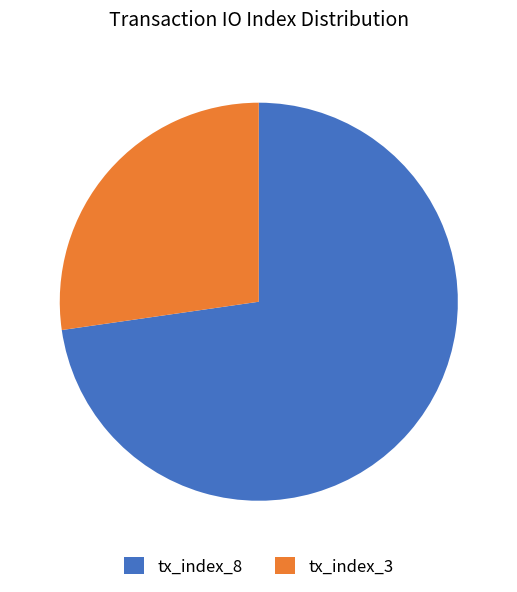

Does any single category account for the majority?

Yes